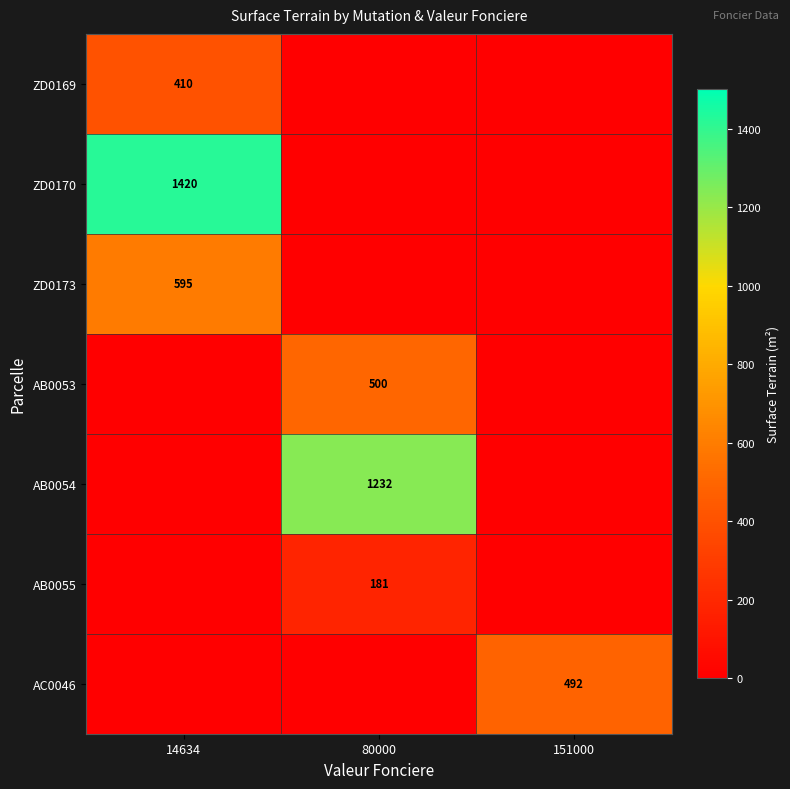

What is the difference between the highest and lowest values at 14634?

1420